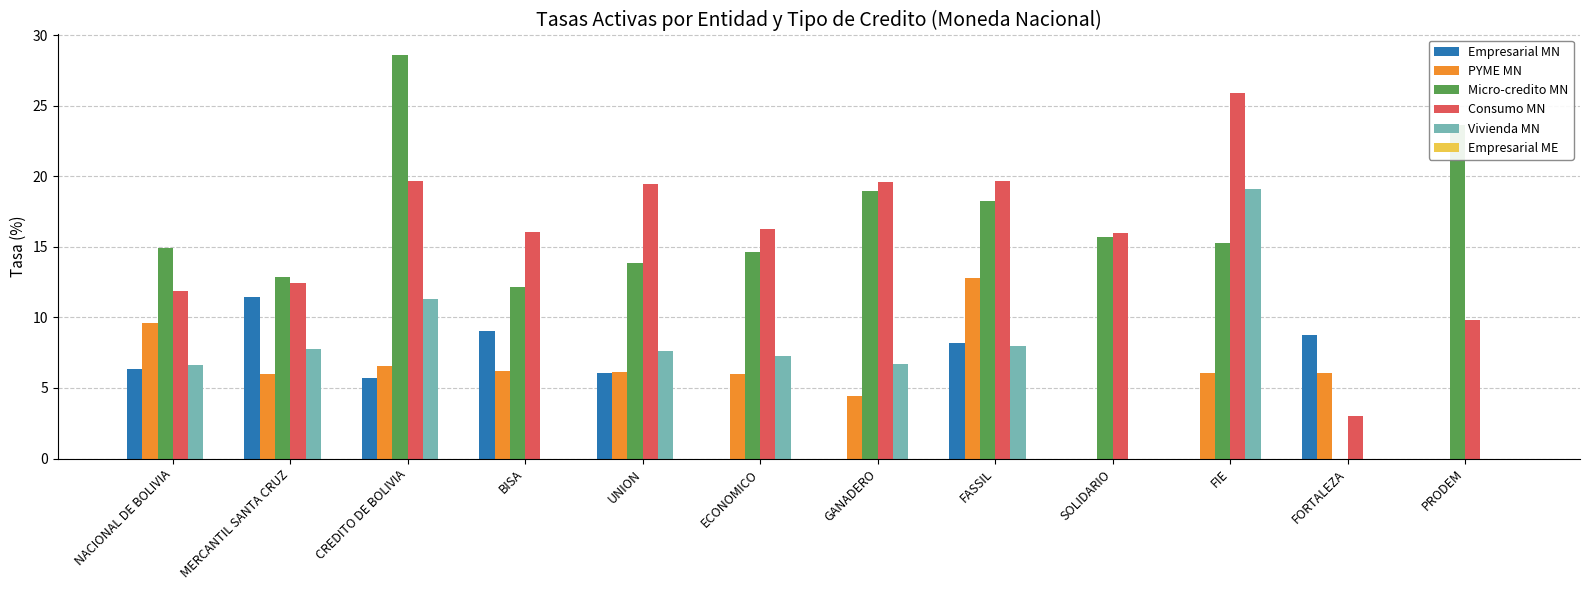

Count the number of data series in this chart.

5